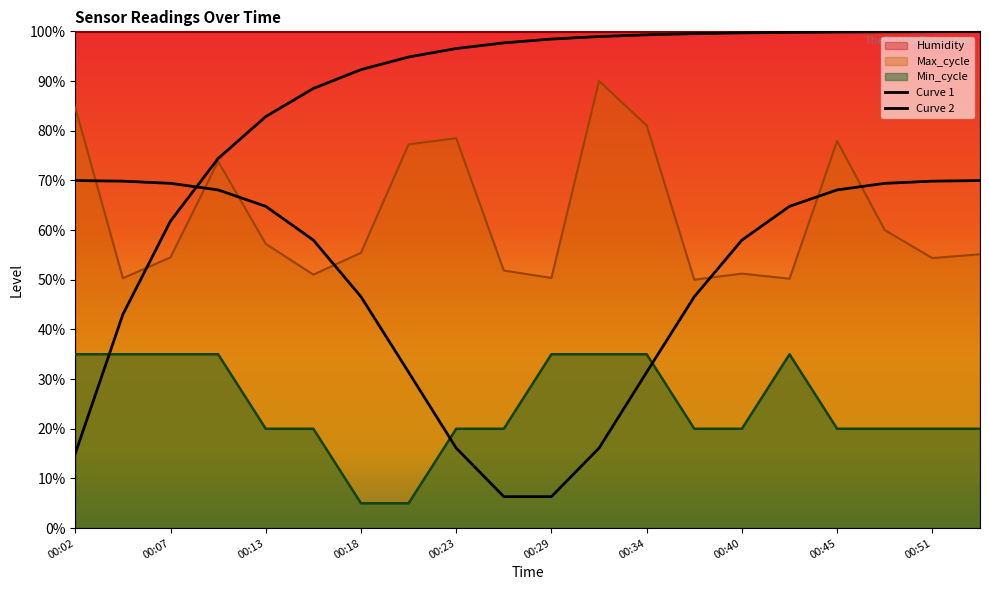

What is the difference between the maximum and minimum values in the Max_cycle series?

40.0